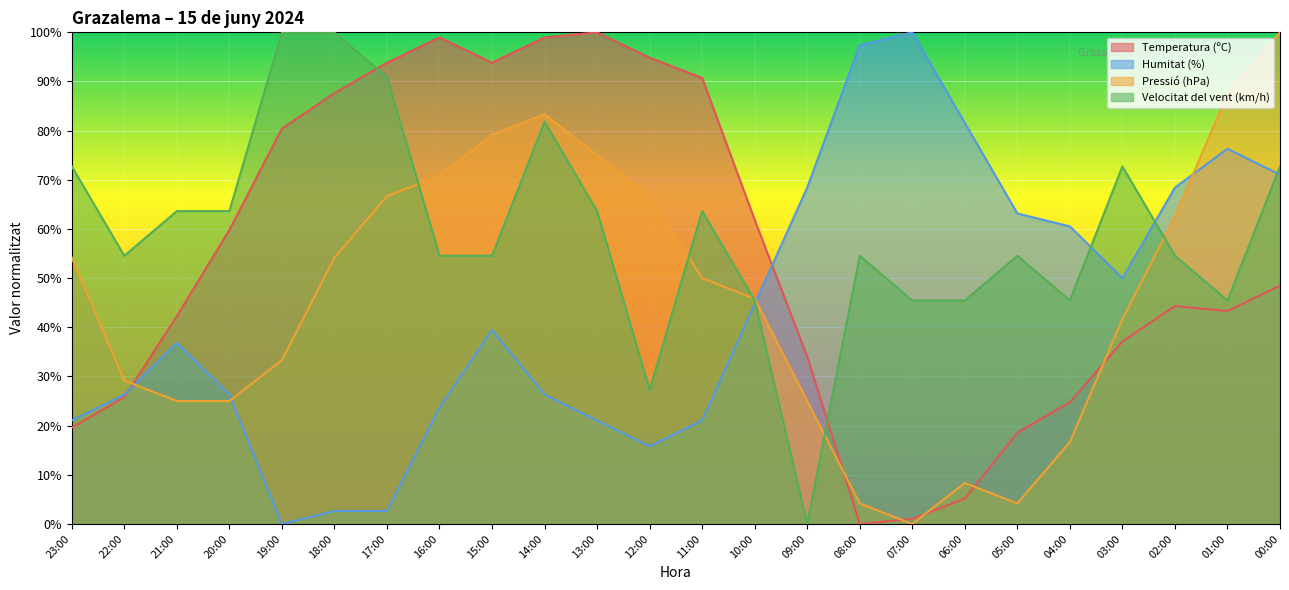

What is the difference between the second highest and minimum values in the Pressió (hPa) series?

87.5